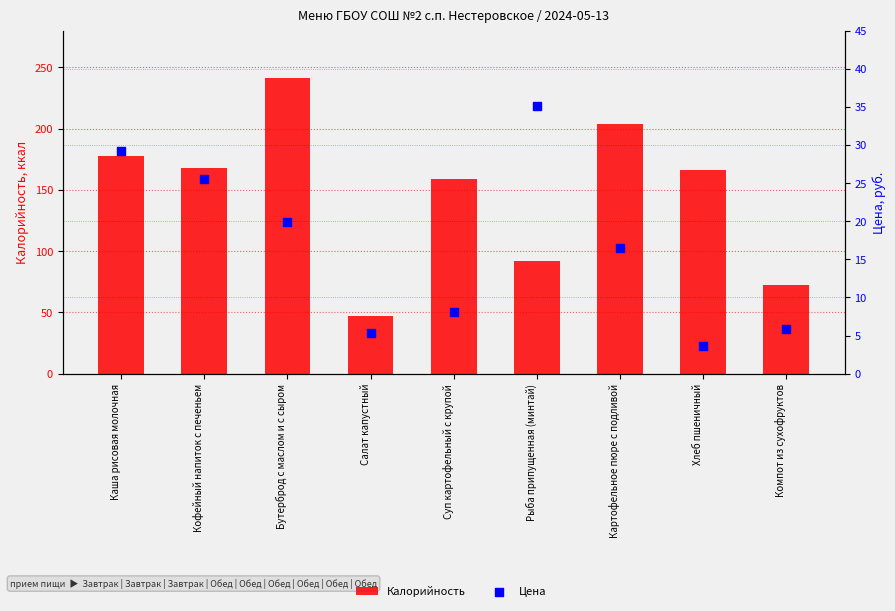

Is the value of Цена at Рыба припущенная (минтай) greater than the value of Калорийность at Компот из сухофруктов?

No